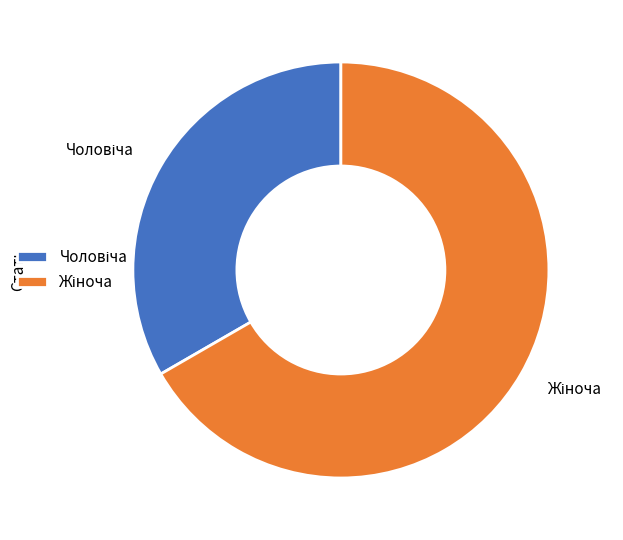

Is there any slice that represents more than half of the pie?

Yes